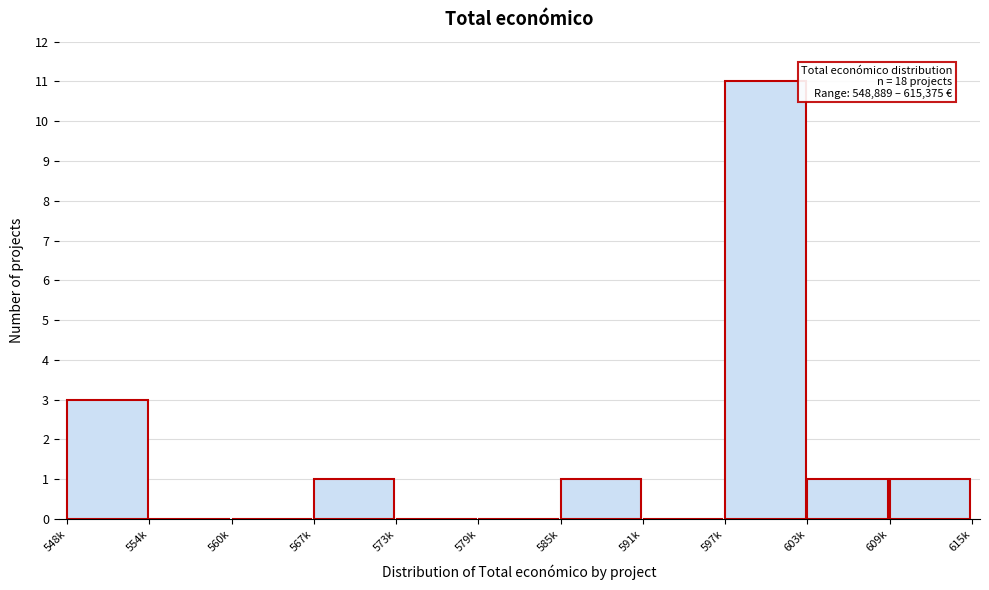

Reading left to right, transcribe all the data shown in this chart.

548k=3	554k=0	560k=0	567k=1	573k=0	579k=0	585k=1	591k=0	597k=11	603k=1	609k=1